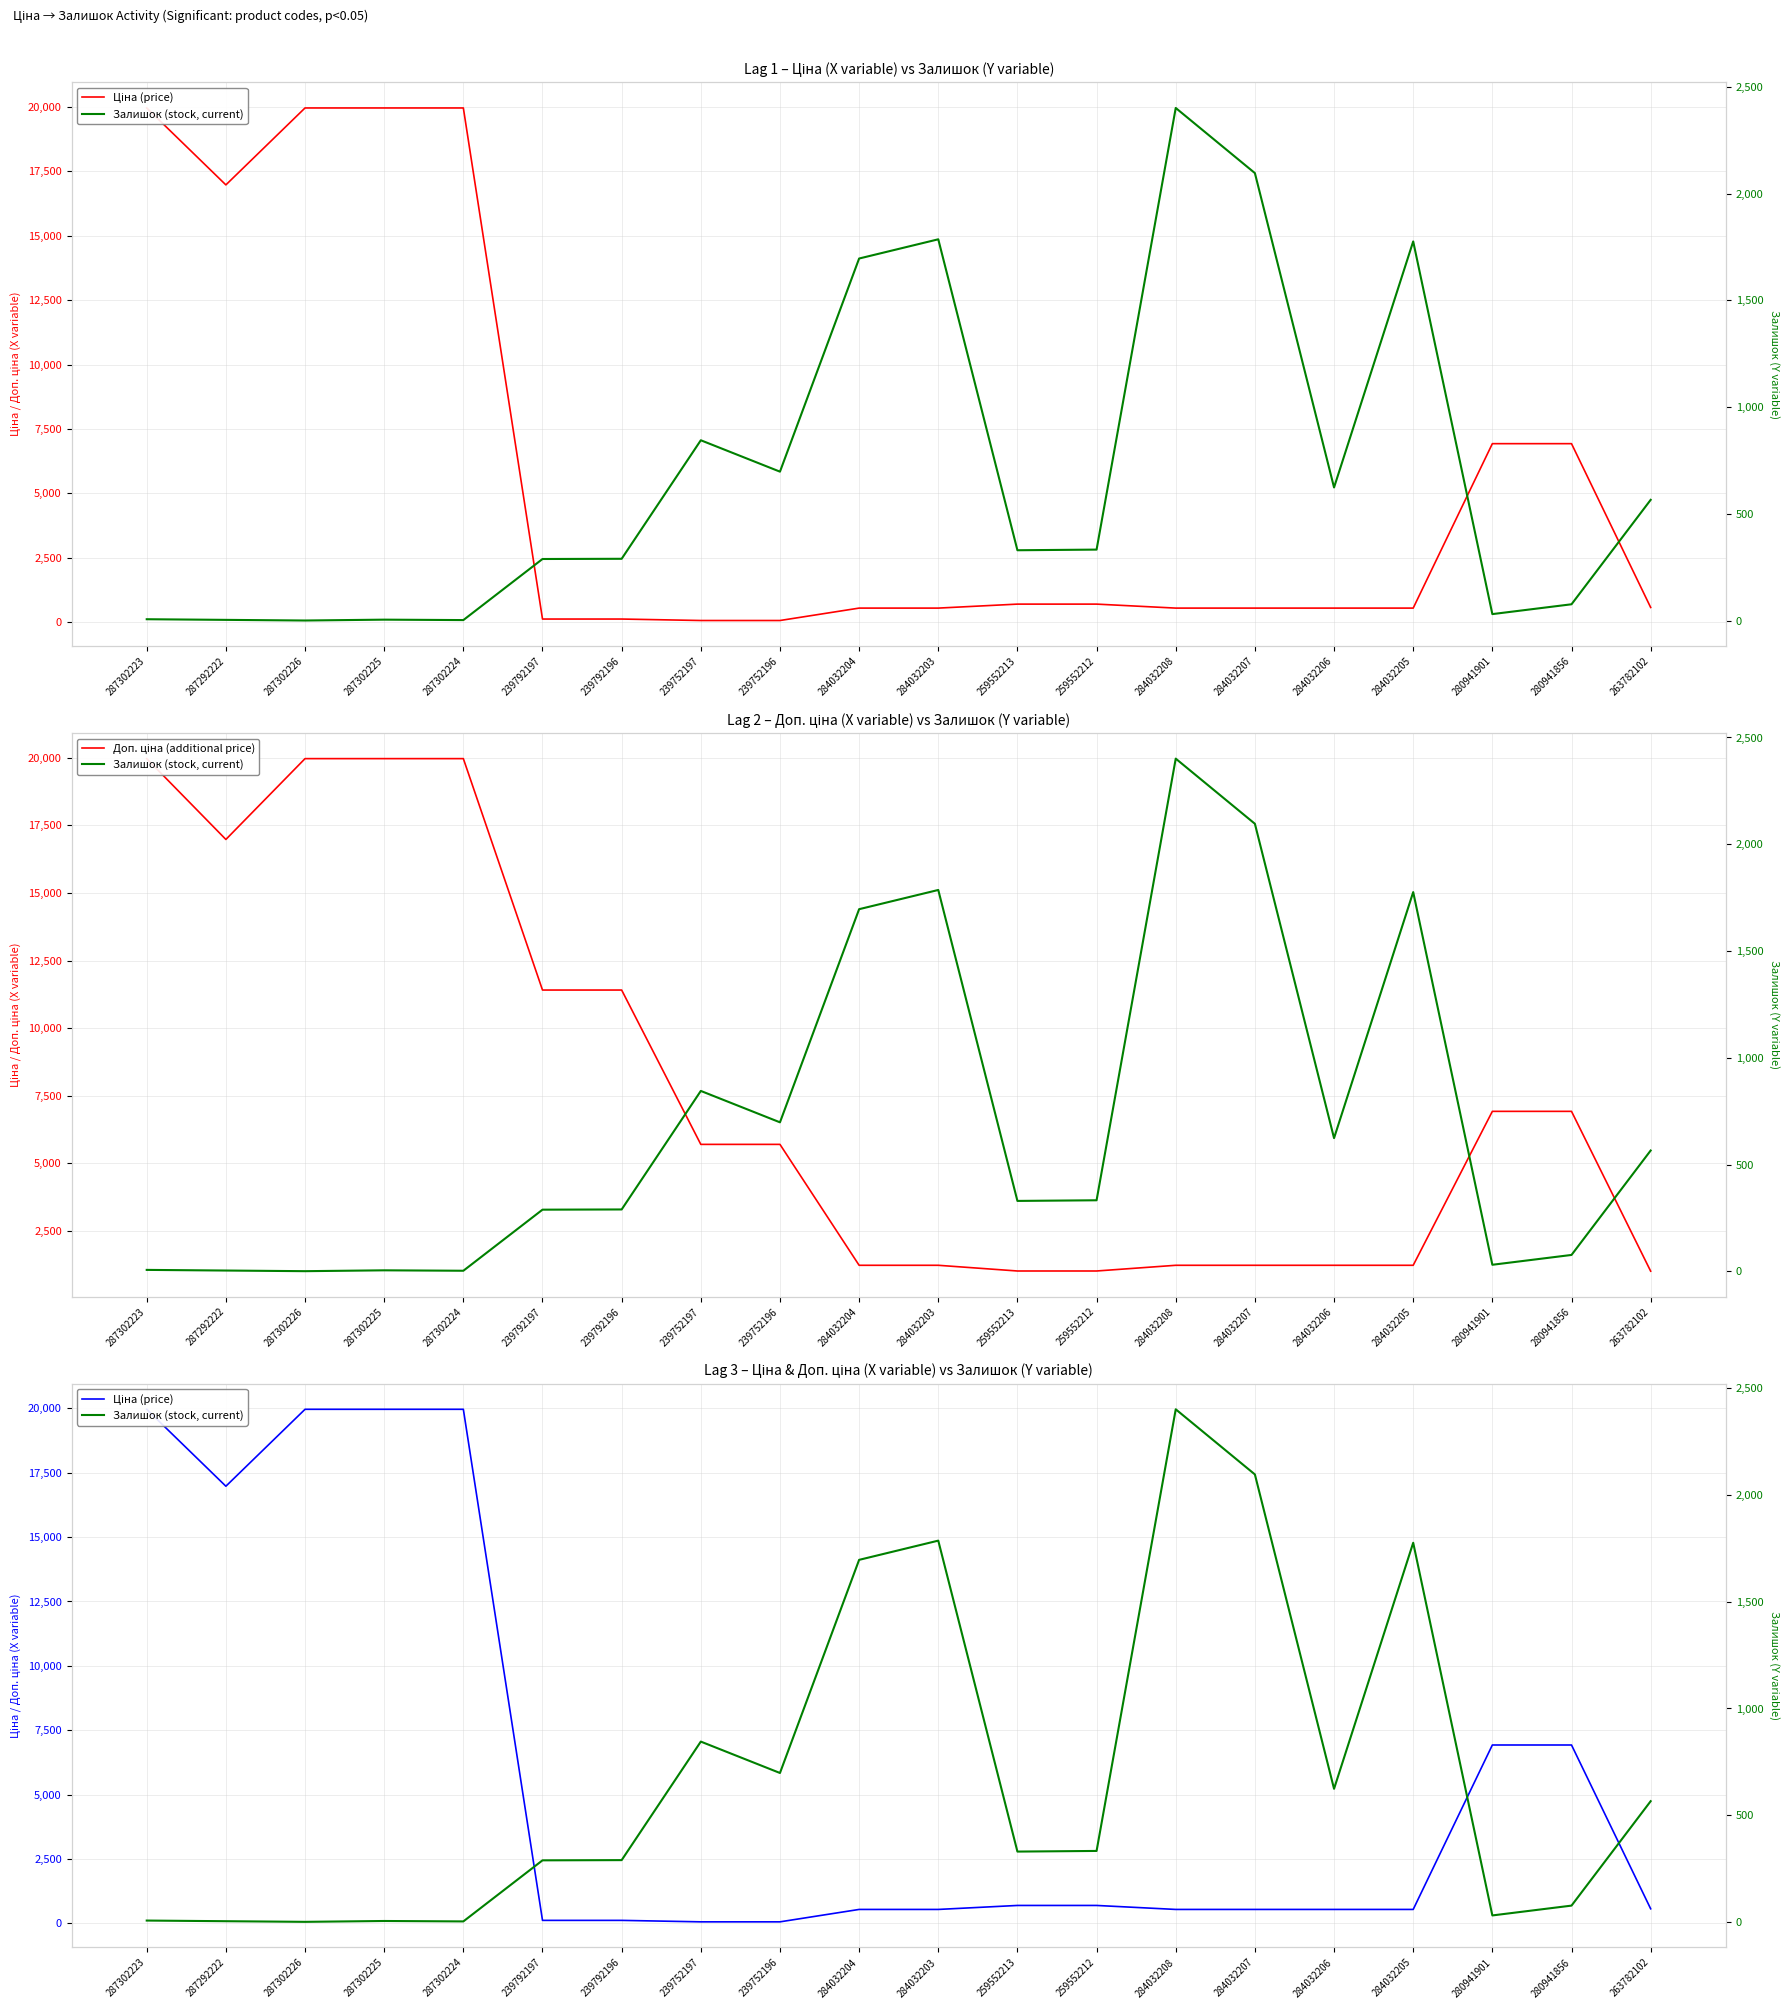

Is the value of Ціна (price) at 284032208 greater than the value of Залишок (stock, current) at 239752197?

No